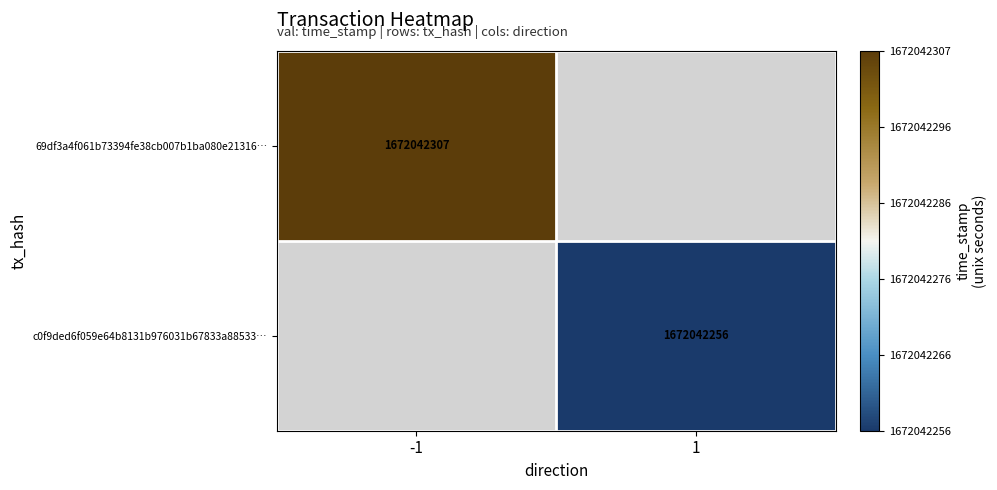

How many data points does each series have?

2